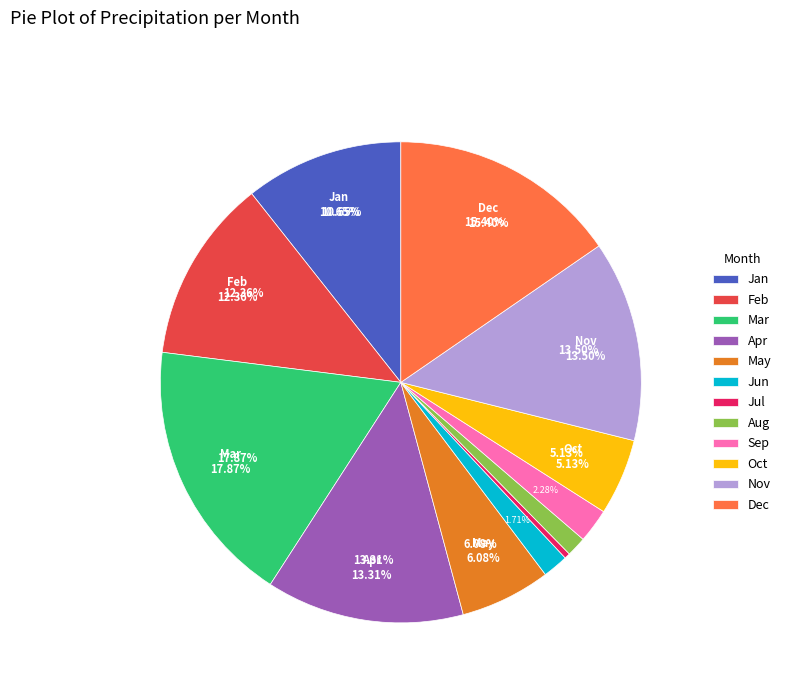

Is it true that Dec is 15% of the pie?

True